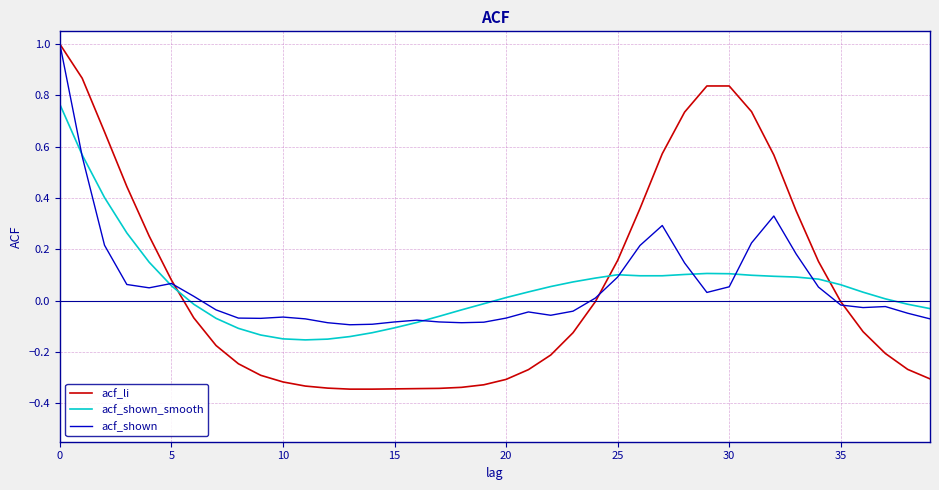

What is the highest value of the acf_shown series?

1.0